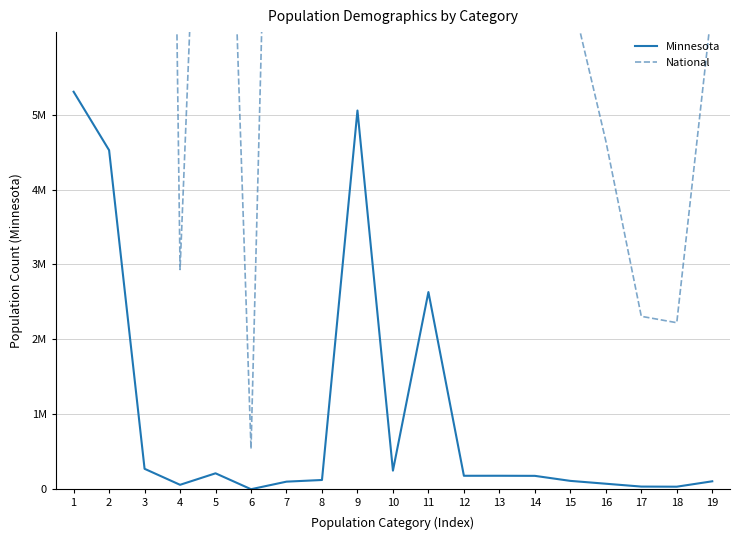

What is the sum of the Minnesota values at 2 and 4?

4584978